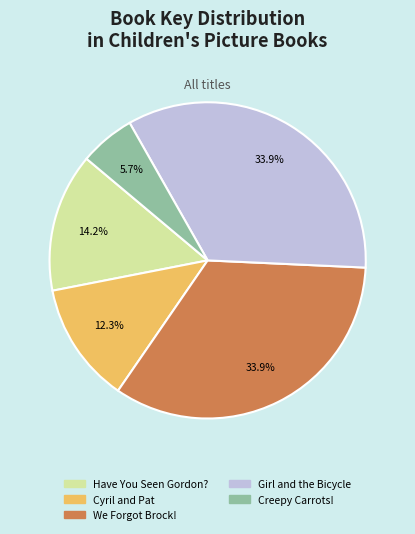

Does any single category account for the majority?

No